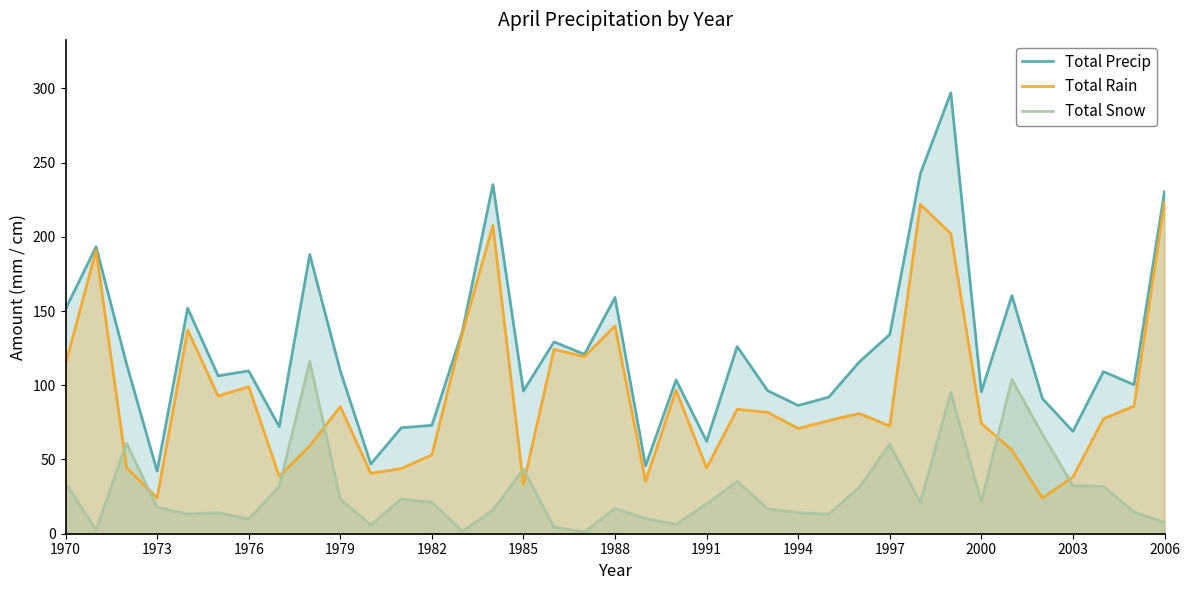

What is the lowest value of the Total Precip series?

42.2